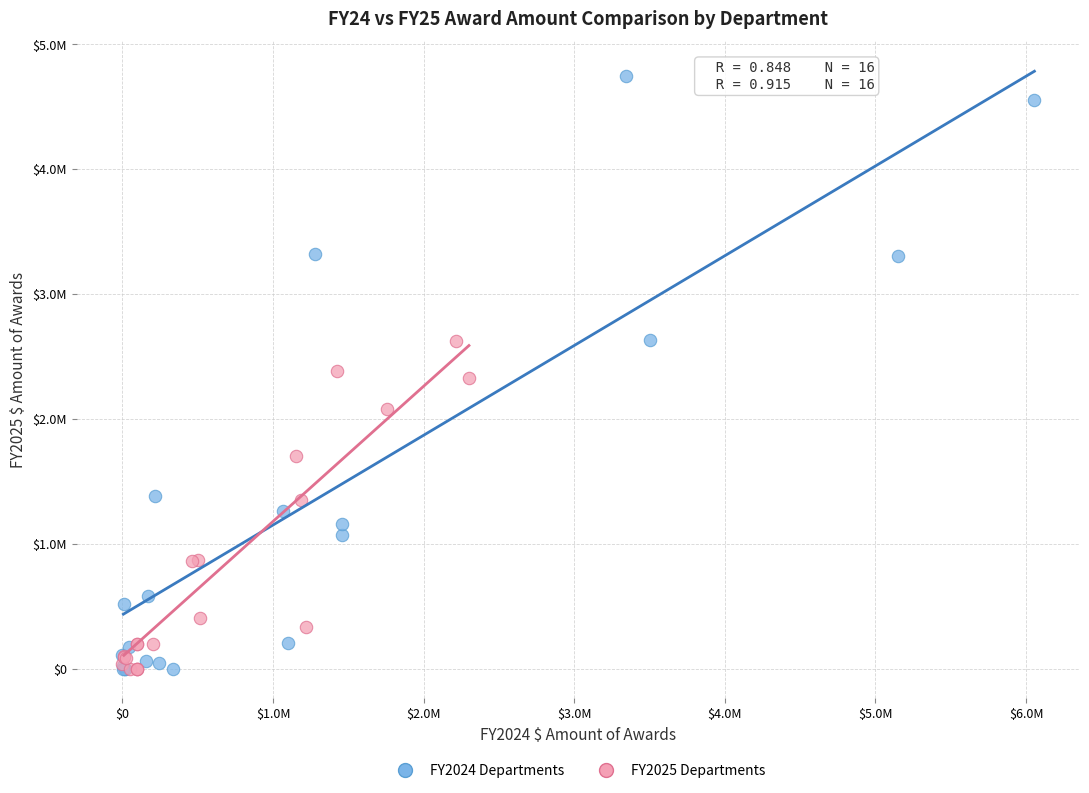

Which series reaches the maximum Y coordinate?

FY2024 Departments